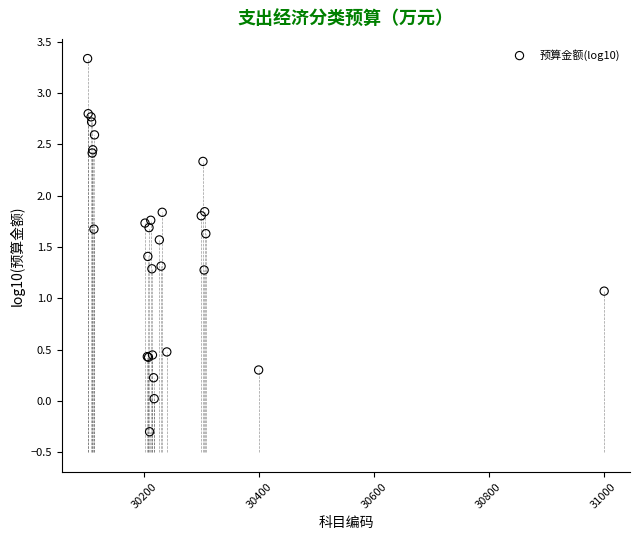

What Y value in the scatter plot is closest to 1?

1.1